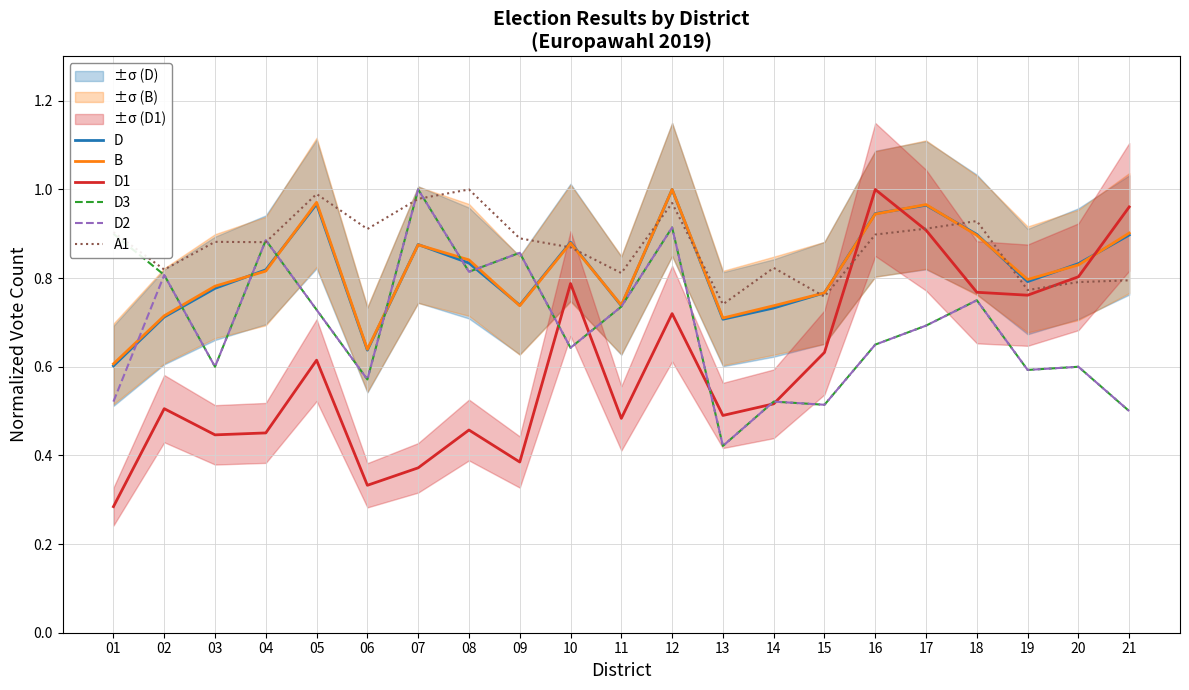

Reading left to right, list all the values displayed in this chart.

D: 0.6	0.7	0.8	0.8	1.0	0.6	0.9	0.8	0.7	0.9	0.7	1.0	0.7	0.7	0.8	0.9	1.0	0.9	0.8	0.8	0.9
B: 0.6	0.7	0.8	0.8	1.0	0.6	0.9	0.8	0.7	0.9	0.7	1.0	0.7	0.7	0.8	0.9	1.0	0.9	0.8	0.8	0.9
D1: 0.3	0.5	0.4	0.5	0.6	0.3	0.4	0.5	0.4	0.8	0.5	0.7	0.5	0.5	0.6	1.0	0.9	0.8	0.8	0.8	1.0
D3: 0.9	0.8	0.6	0.9	0.7	0.6	1.0	0.8	0.9	0.6	0.7	0.9	0.4	0.5	0.5	0.7	0.7	0.8	0.6	0.6	0.5
D2: 0.5	0.8	0.6	0.9	0.7	0.6	1.0	0.8	0.9	0.6	0.7	0.9	0.4	0.5	0.5	0.7	0.7	0.8	0.6	0.6	0.5
A1: 0.9	0.8	0.9	0.9	1.0	0.9	1.0	1.0	0.9	0.9	0.8	1.0	0.7	0.8	0.8	0.9	0.9	0.9	0.8	0.8	0.8